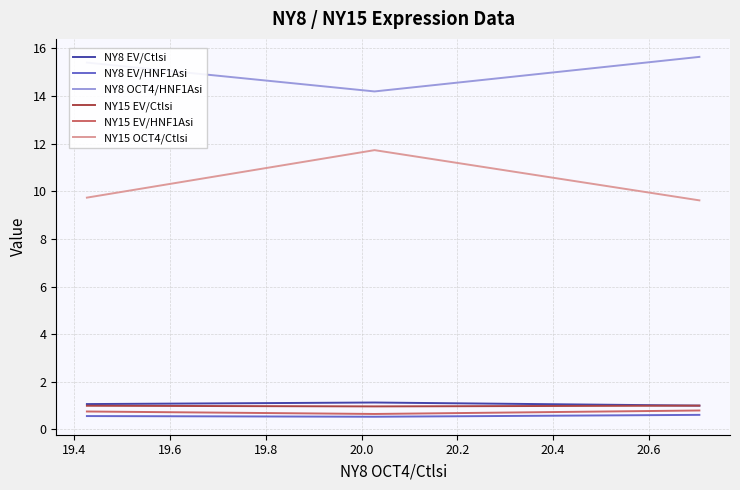

What is the maximum value for NY8 OCT4/HNF1Asi?

15.6